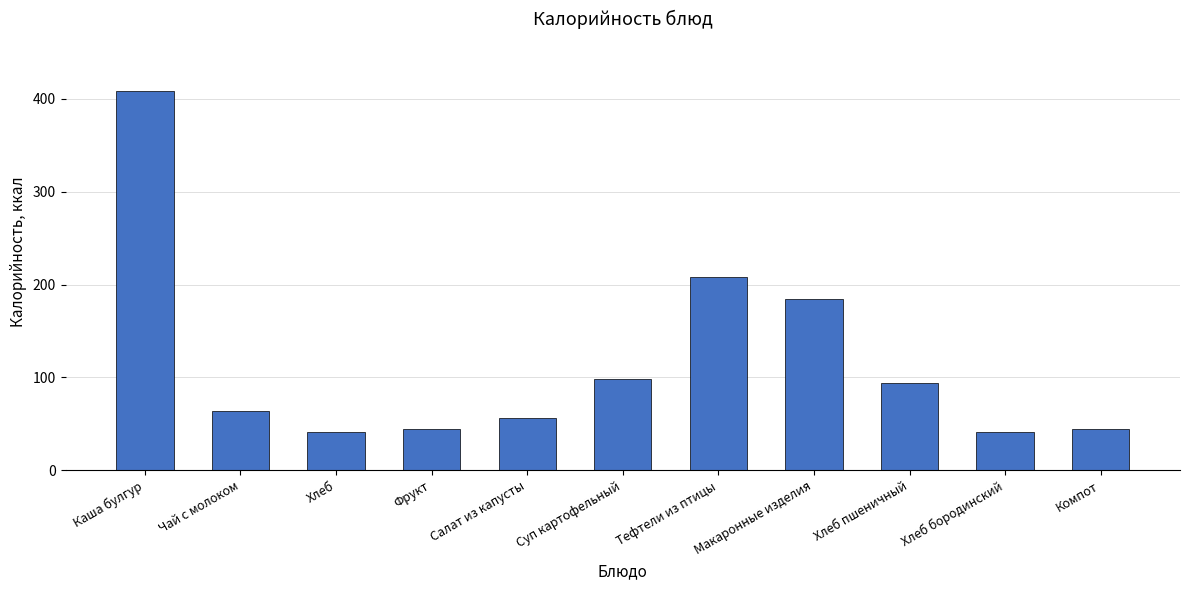

How many values are below 64?

5